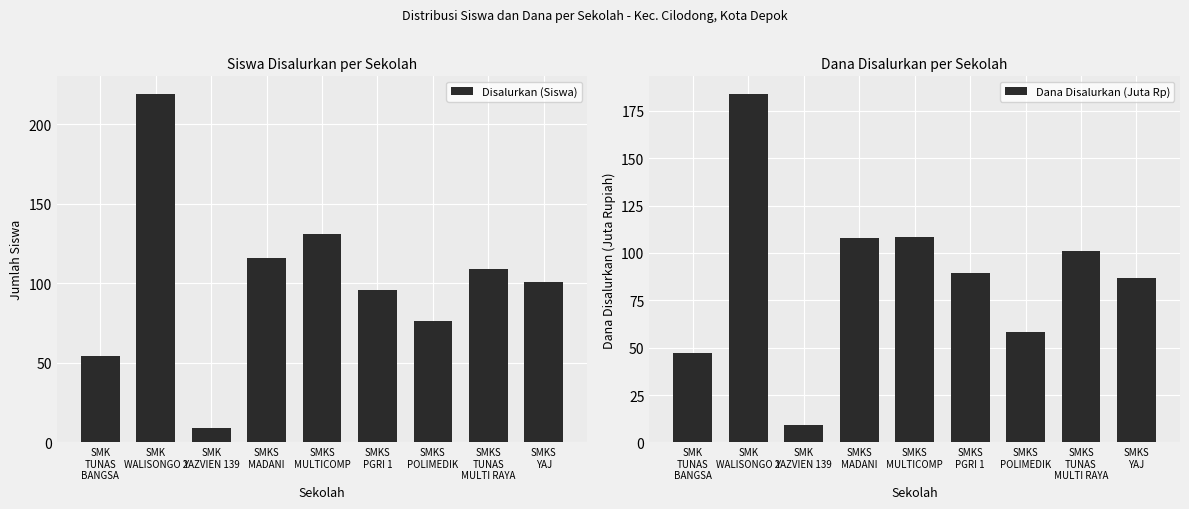

At which label is Dana Disalurkan (Juta Rp) closest to 96?

SMKS
TUNAS
MULTI RAYA